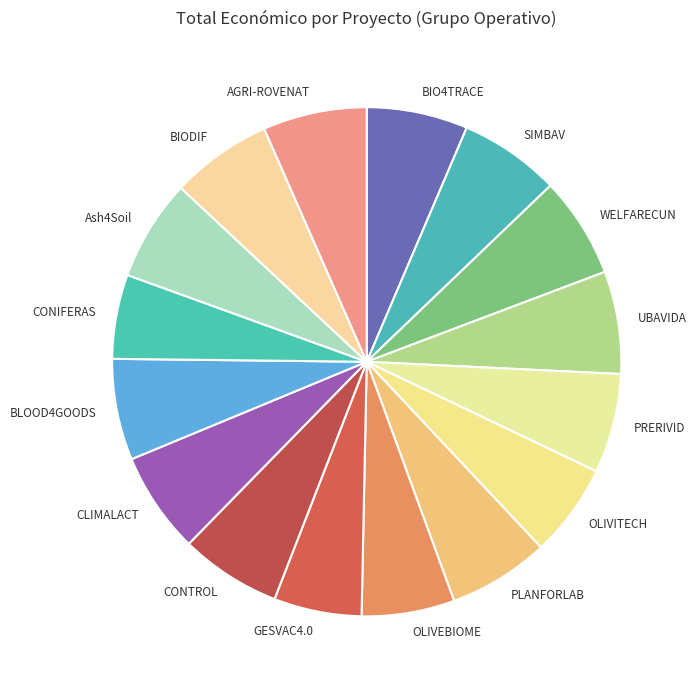

Combined, do CONTROL and CONIFERAS account for over 50%?

No